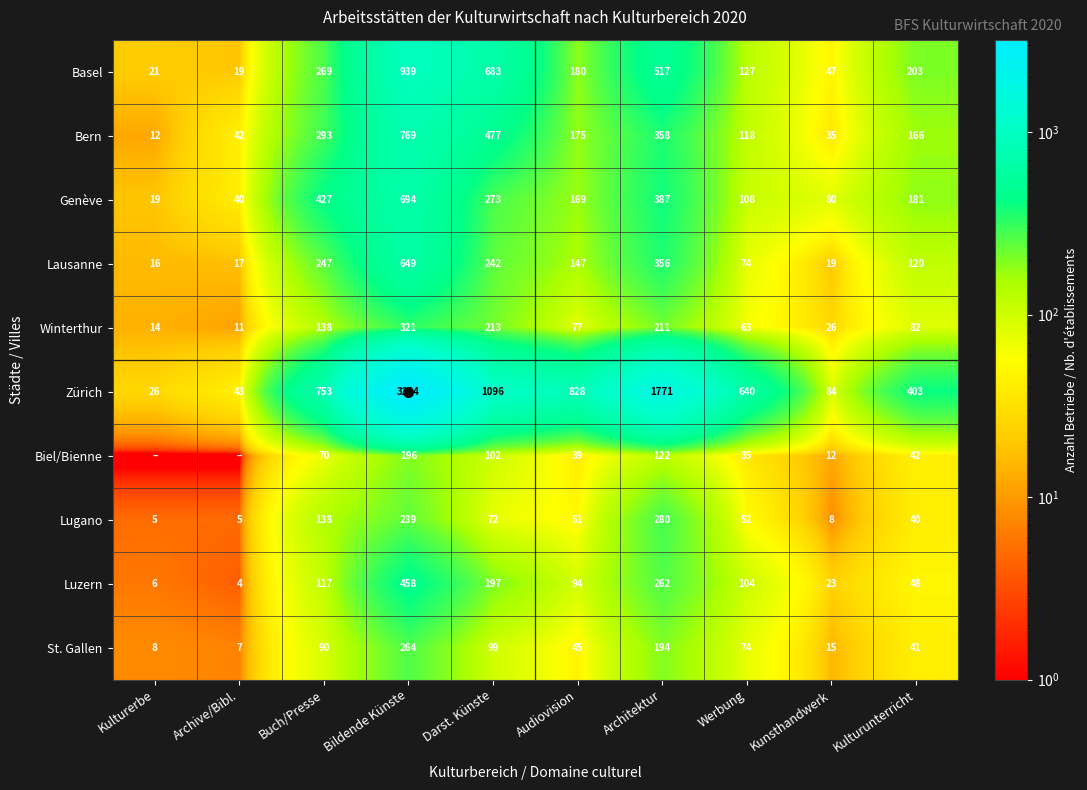

Between Buch/Presse and Bildende Künste, which series saw the biggest shift?

Zürich